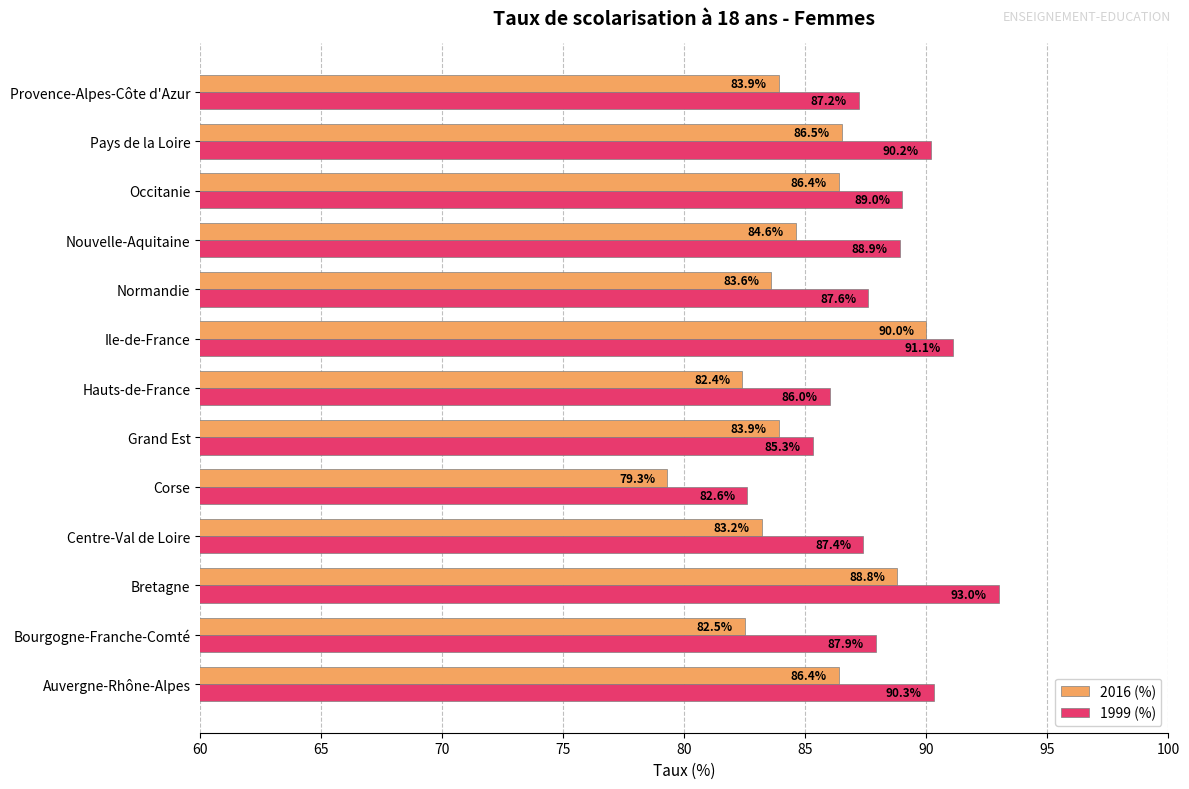

What is the maximum value shown in the chart?

93.0